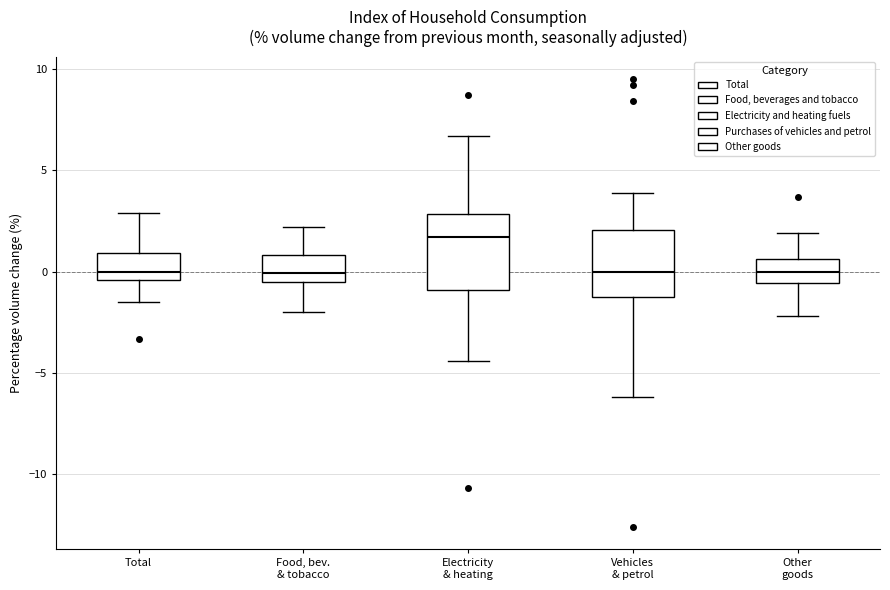

Where is the lower edge of the box for Other goods on the y-axis? The values are not printed on the chart, so give them approximately, as read against the axis.

-0.5